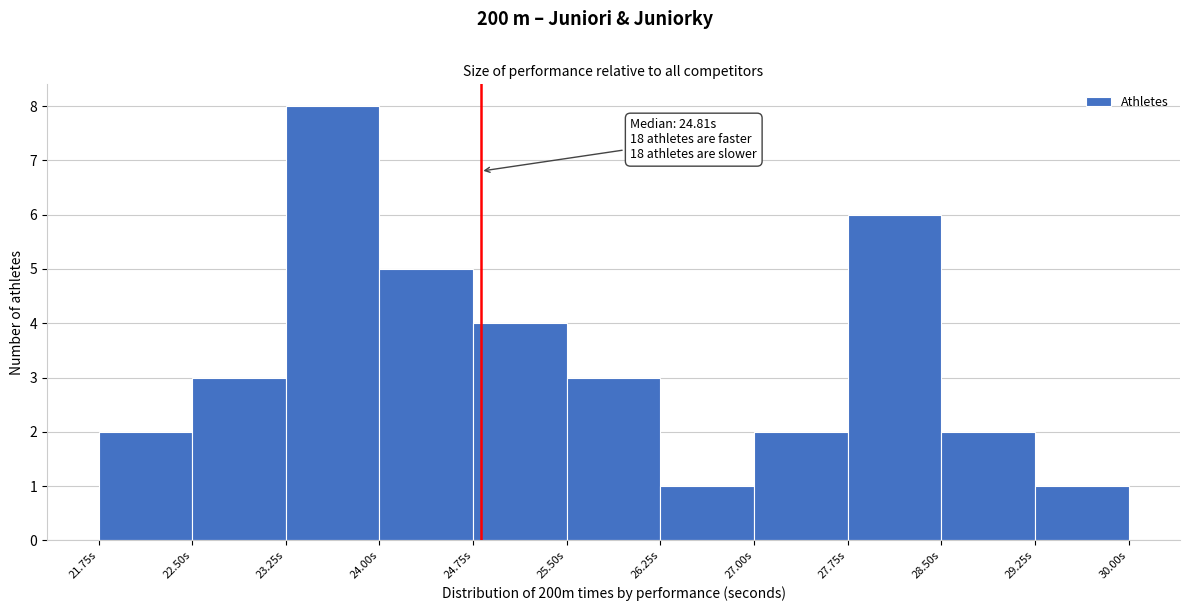

Which range on the x-axis has the tallest bar?

23.25 to 24.00